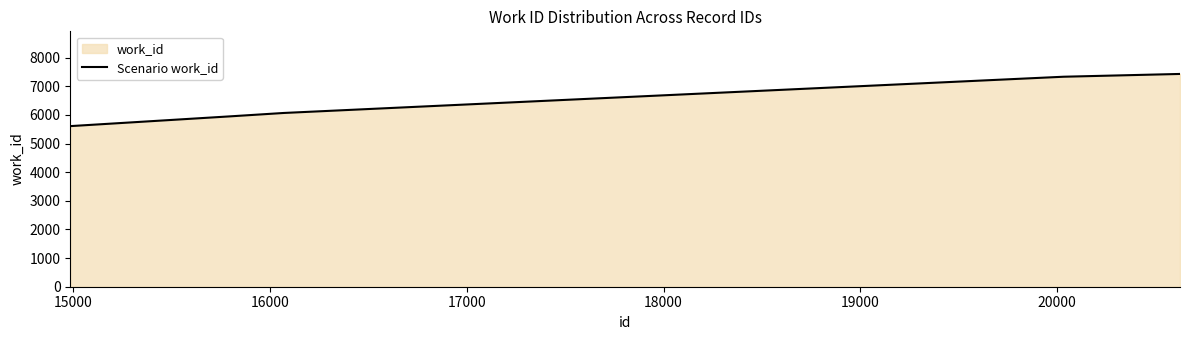

What is the greatest value displayed?

7434